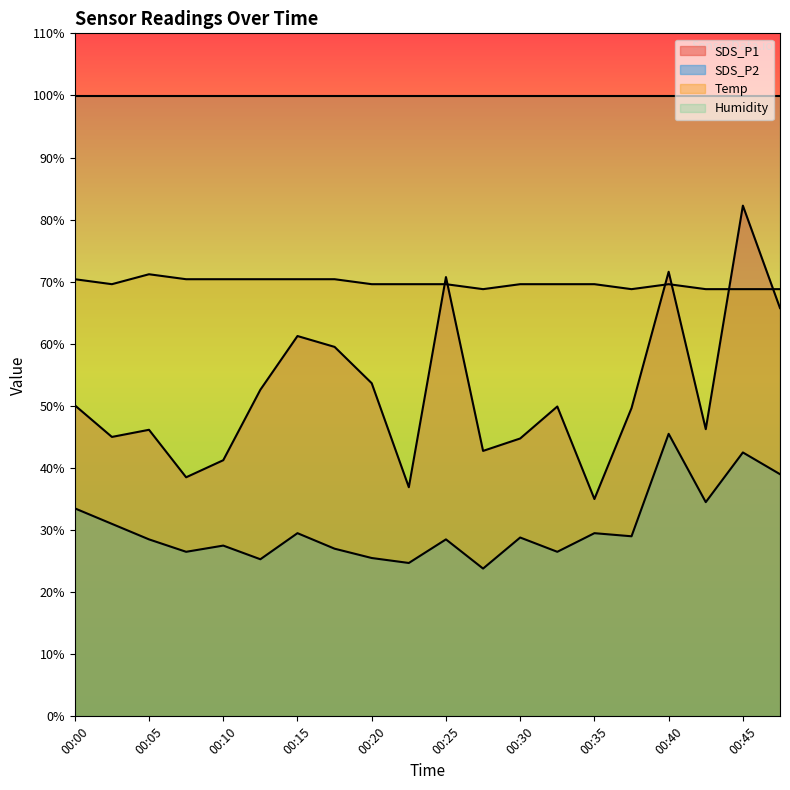

Which has a higher value, 00:37 or 00:22?

00:37